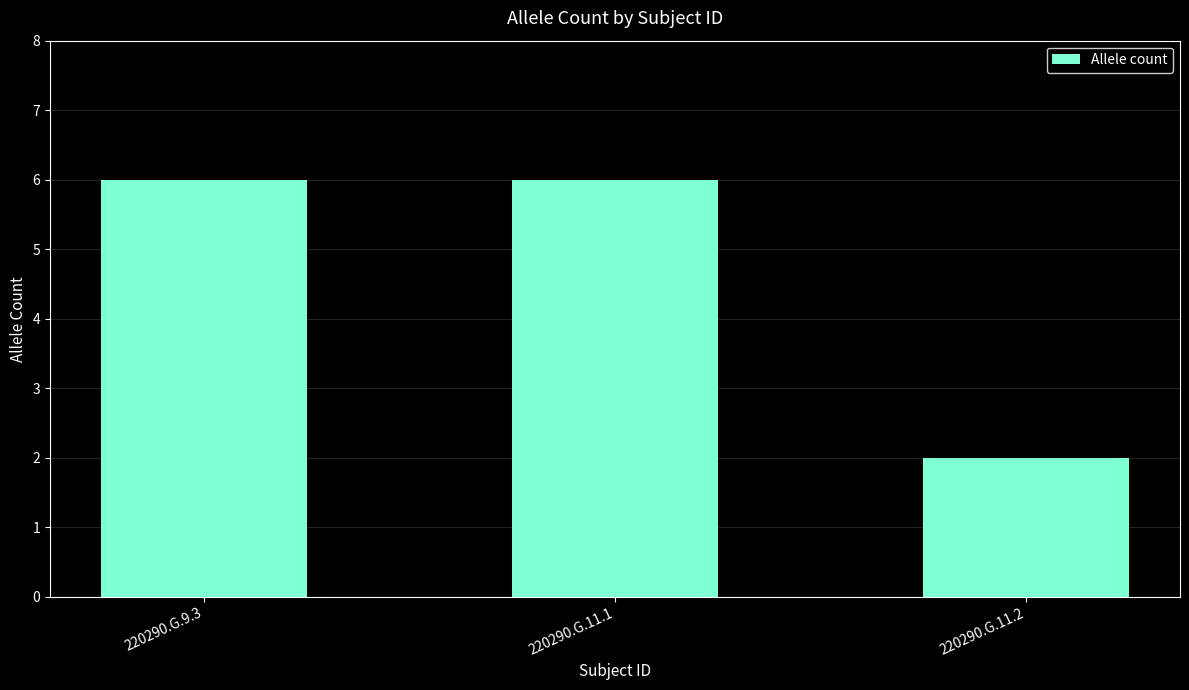

Does the chart contain stacked bars?

No